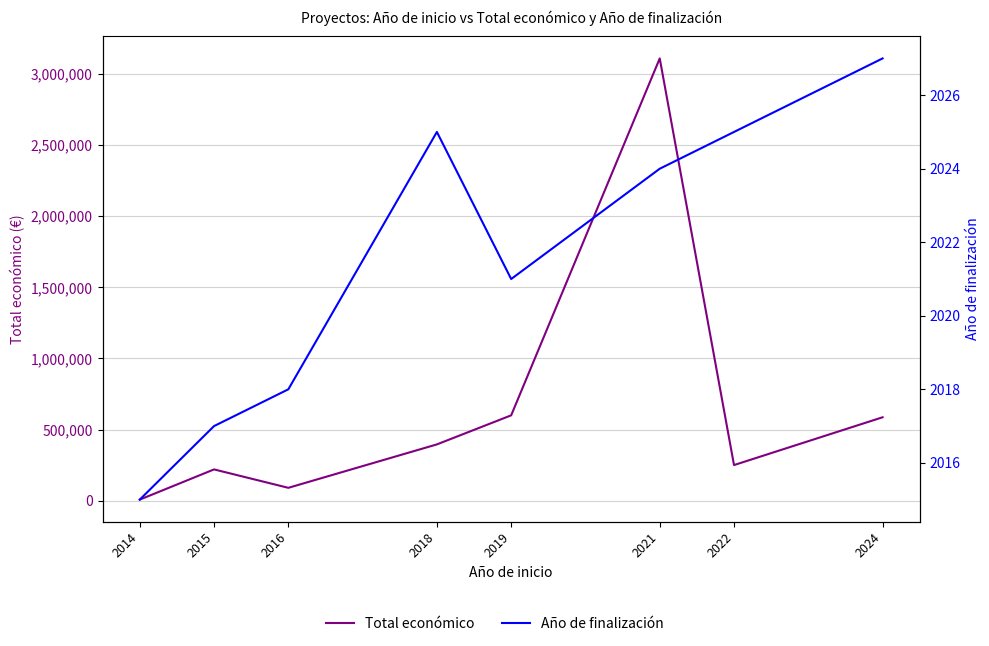

What is the minimum value shown in the chart?

2015